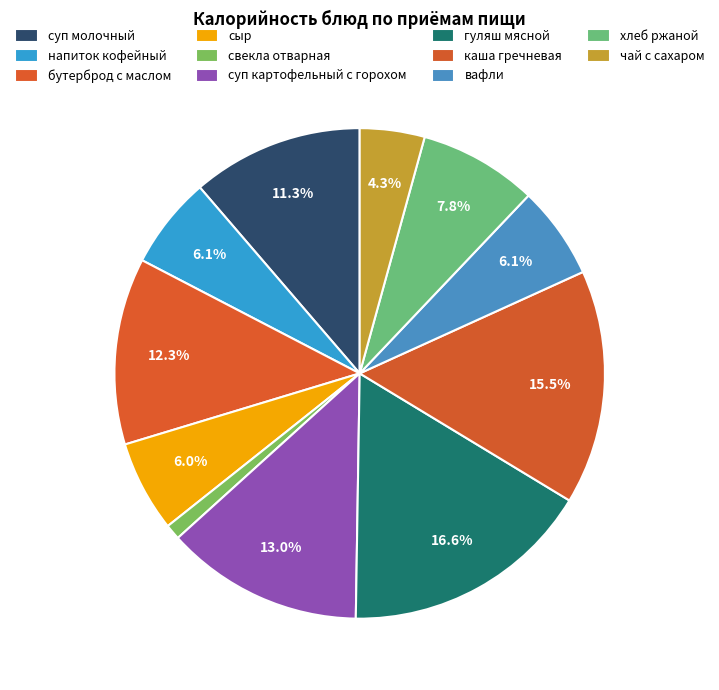

Count the number of slices in the pie.

11